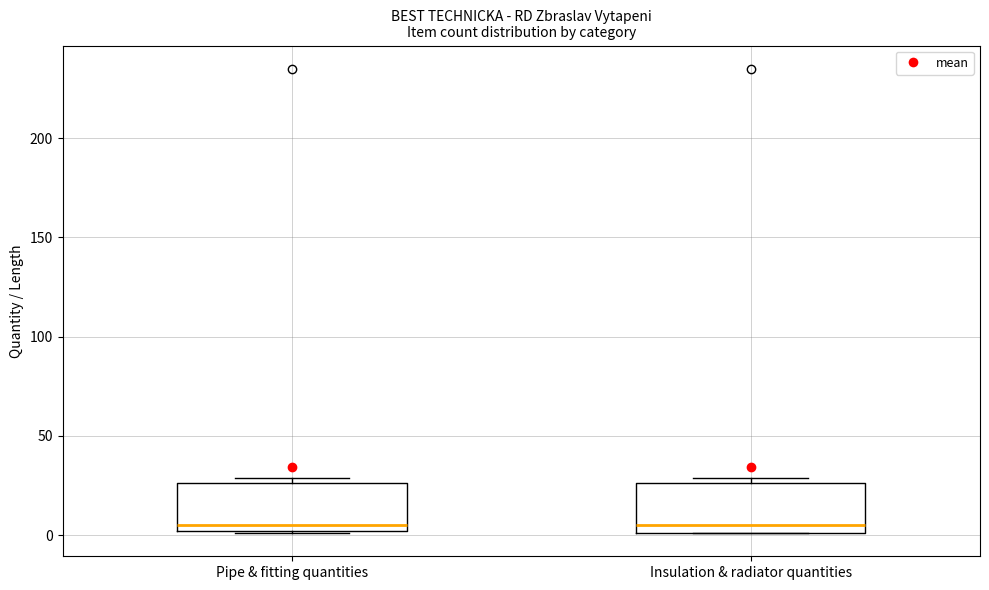

Where does the median line of the box for Pipe & fitting quantities sit on the y-axis? The values are not printed on the chart, so give them approximately, as read against the axis.

5